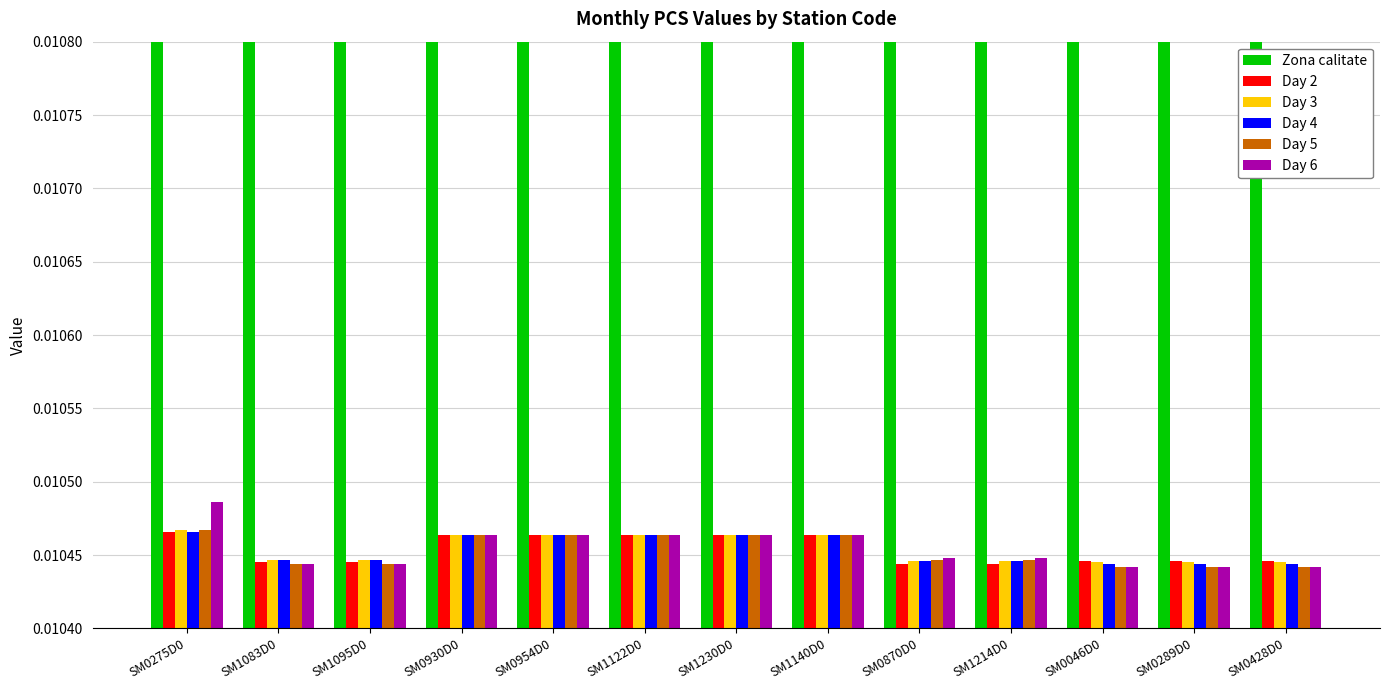

Does the chart contain any negative values?

No